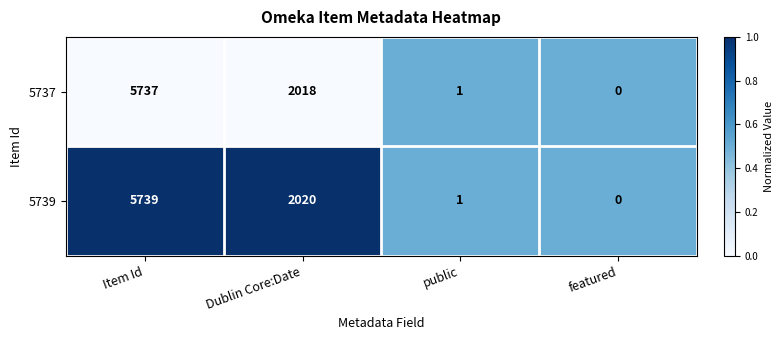

What is the difference between the maximum and minimum values in the 5737 series?

5737